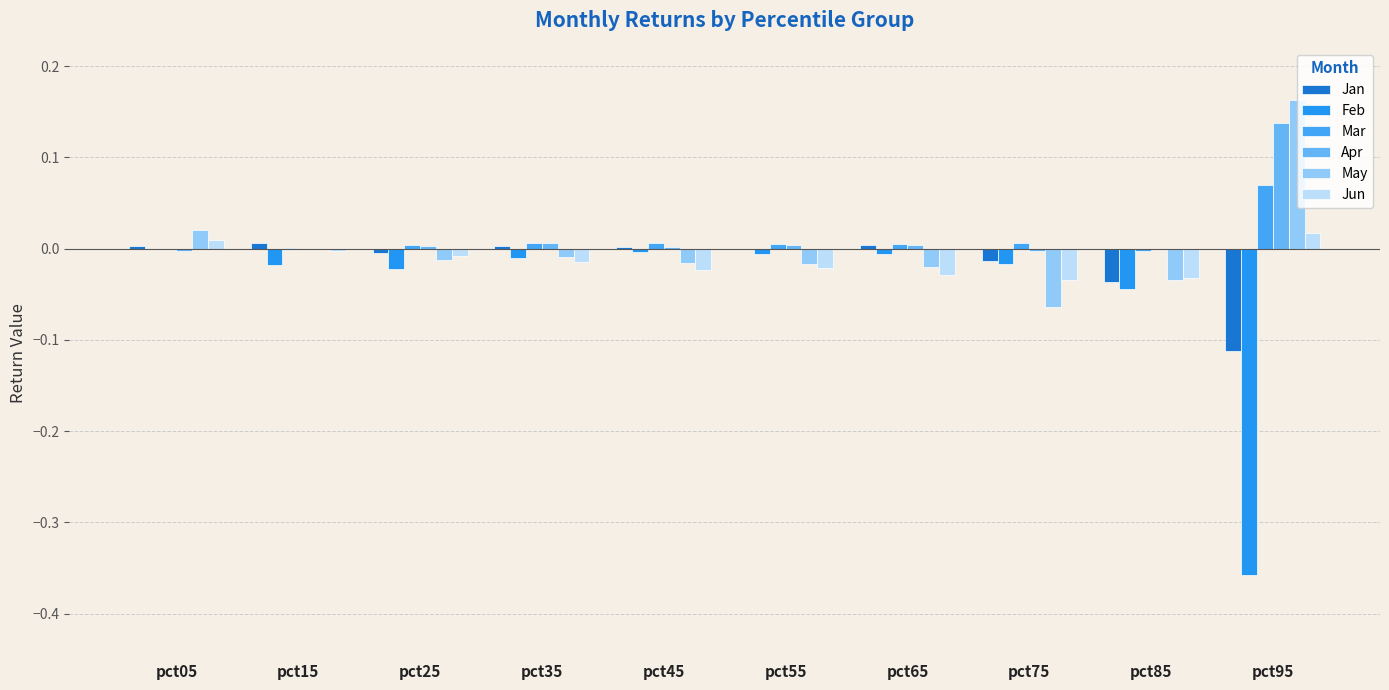

Which category has the lowest value in the Mar series?

pct85